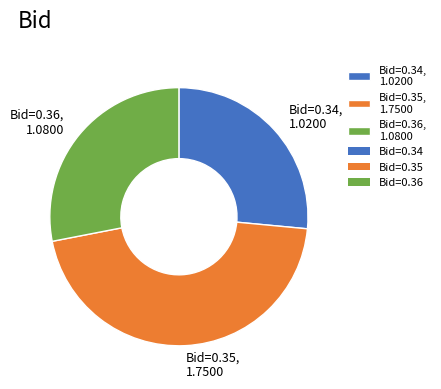

Which slice is the smallest?

Bid=0.34, 1.0200